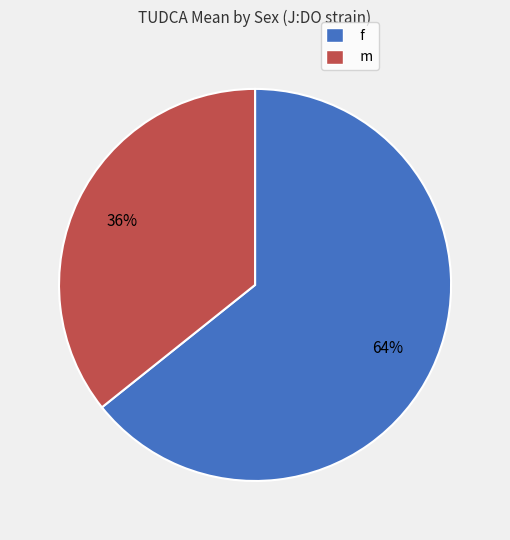

Do f and m together represent more than half of the pie?

Yes